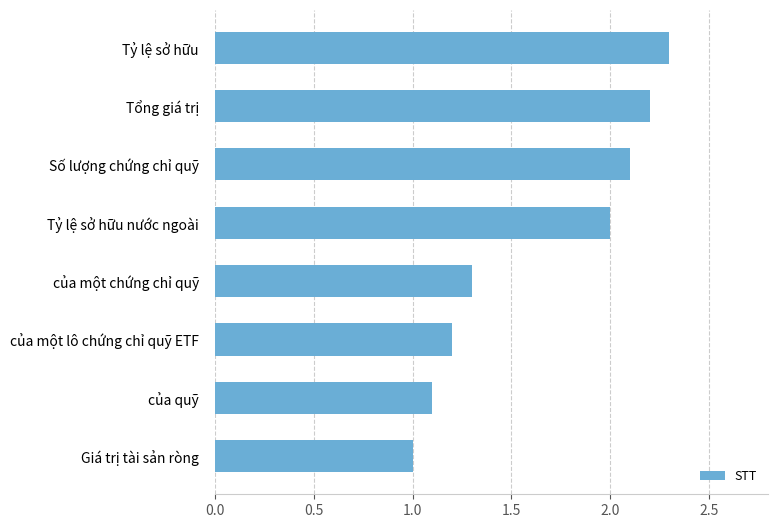

Rank the categories by value from highest to lowest.

Tỷ lệ sở hữu, Tổng giá trị, Số lượng chứng chỉ quỹ, Tỷ lệ sở hữu nước ngoài, của một chứng chỉ quỹ, của một lô chứng chỉ quỹ ETF, của quỹ, Giá trị tài sản ròng